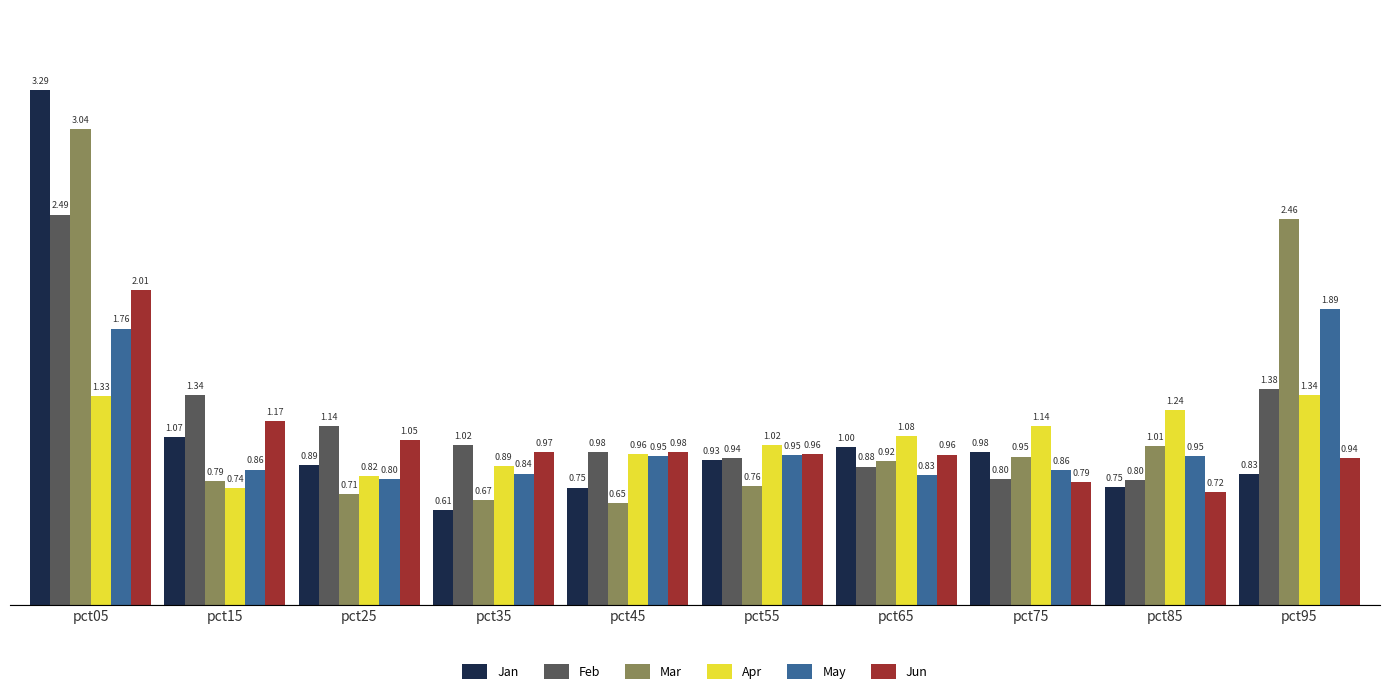

What is the difference between the maximum and minimum values in the Jan series?

2.7